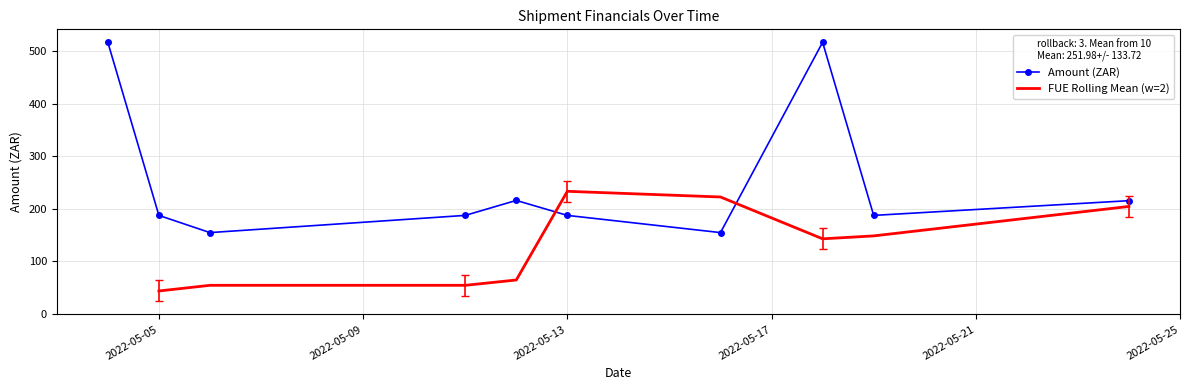

In Amount (ZAR), how many points are lower than both neighbors (excluding endpoints)?

3